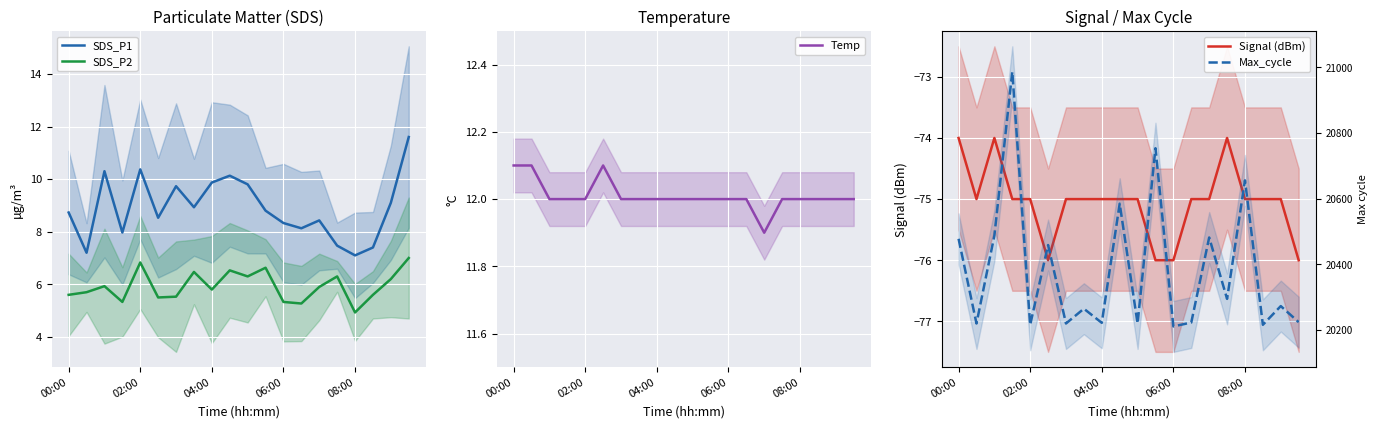

Where does the SDS_P2 series first go above 5?

00:00